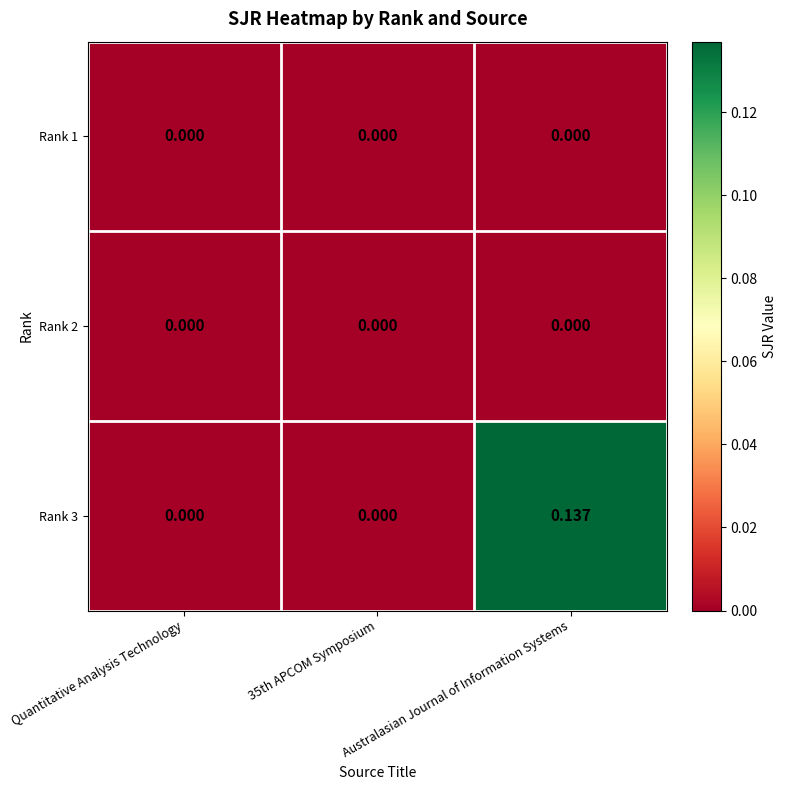

At which category is the sum across all series the highest?

Australasian Journal of Information Systems